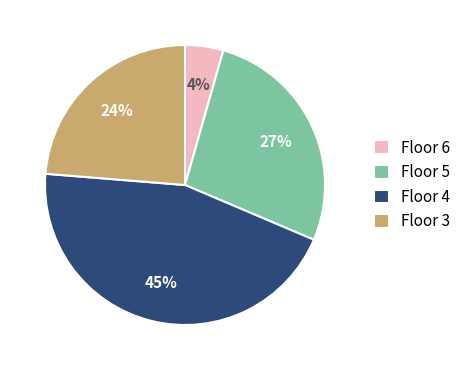

Which has a higher value, Floor 6 or Floor 3?

Floor 3